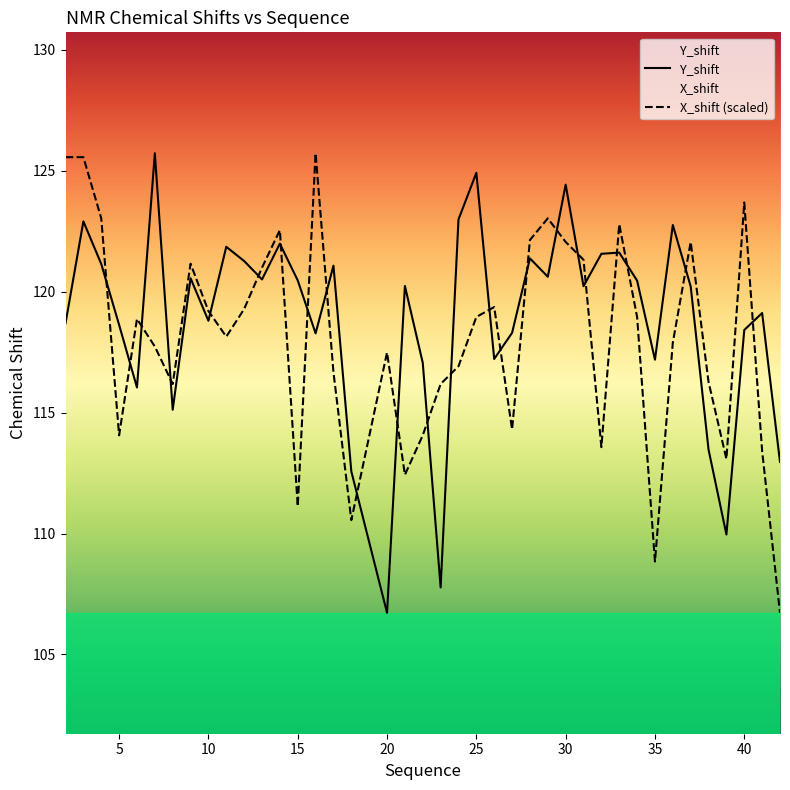

At how many categories does at least one series exceed 125?

4